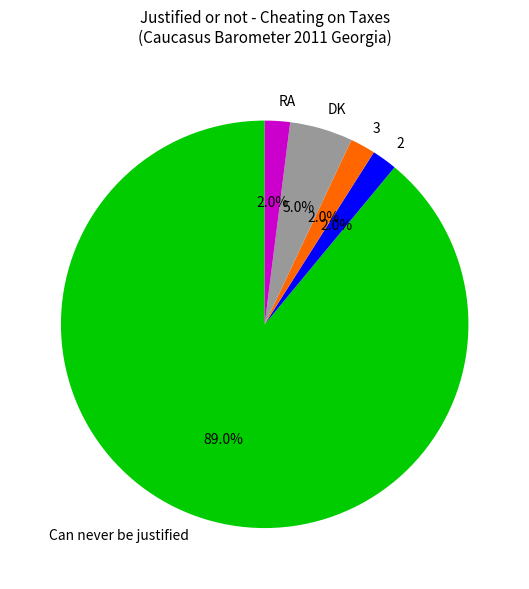

How many slices are in this pie chart?

5